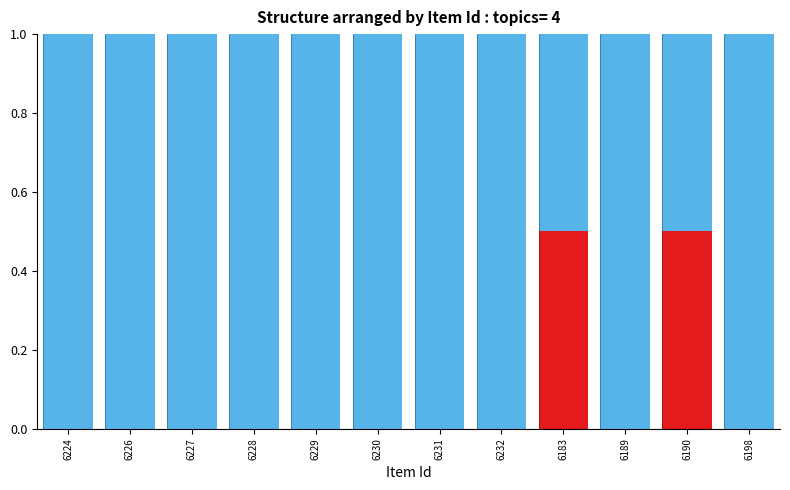

What is the total value across all series at 6228?

1.0